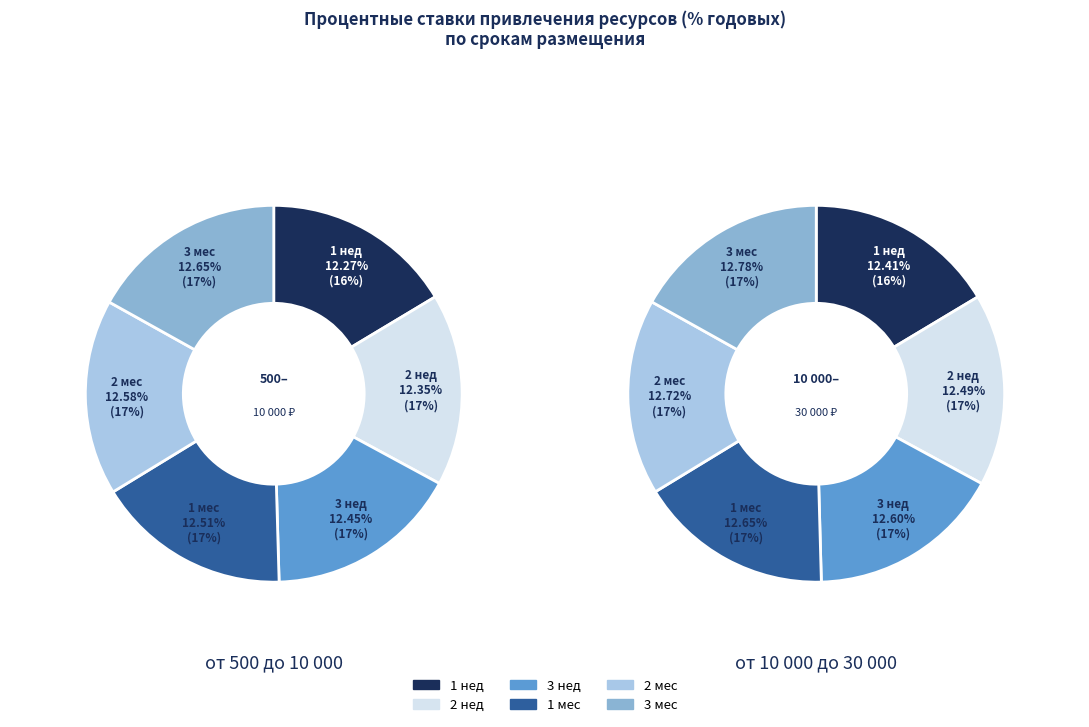

Combined, do 2 мес and 3 мес account for over 50%?

No